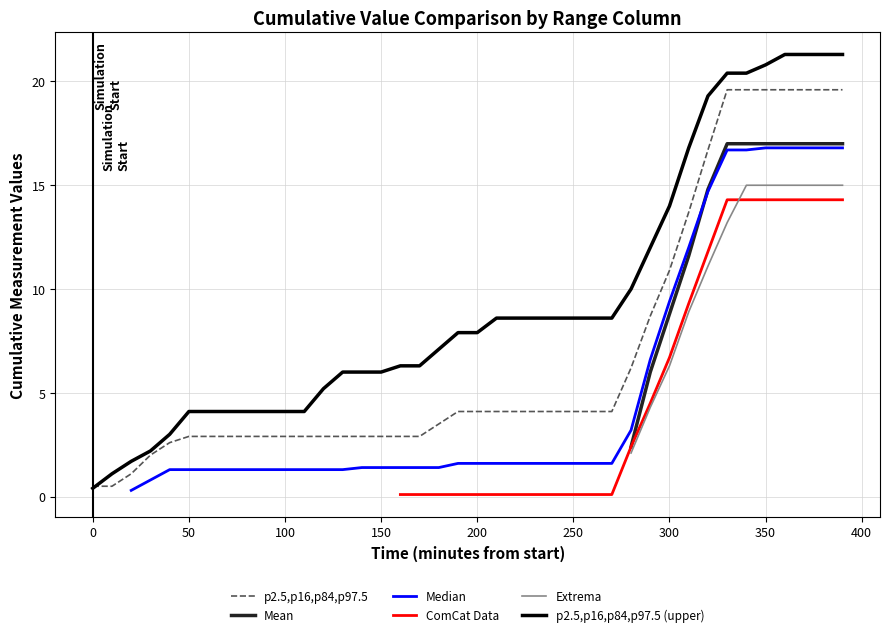

The value of p2.5,p16,p84,p97.5 at 100 is 2.9. True or false?

True